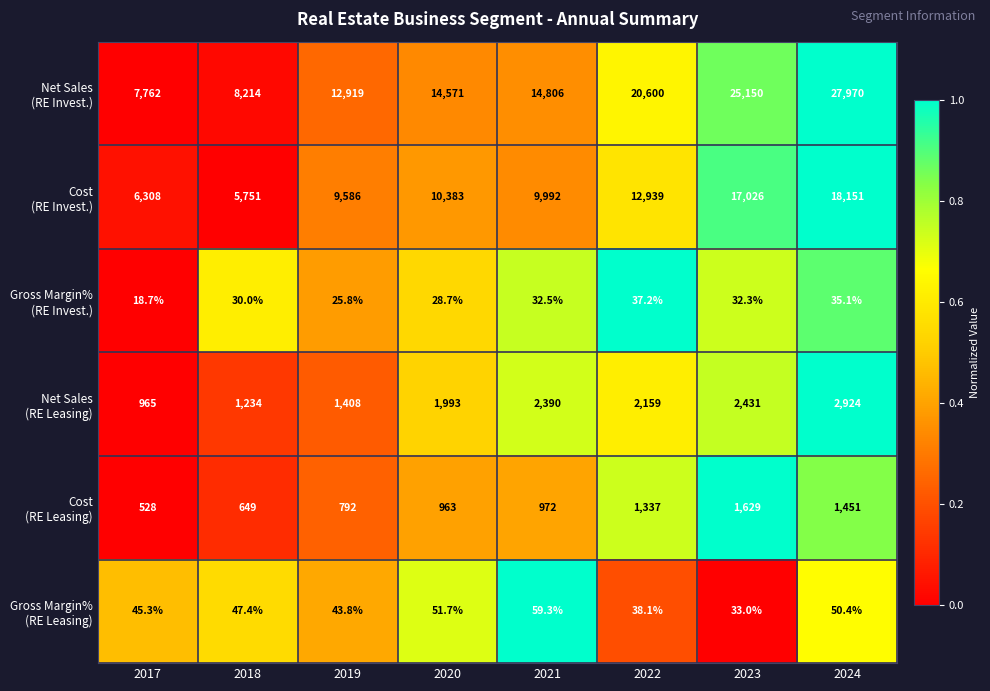

What is the minimum value shown in the chart?

18.7